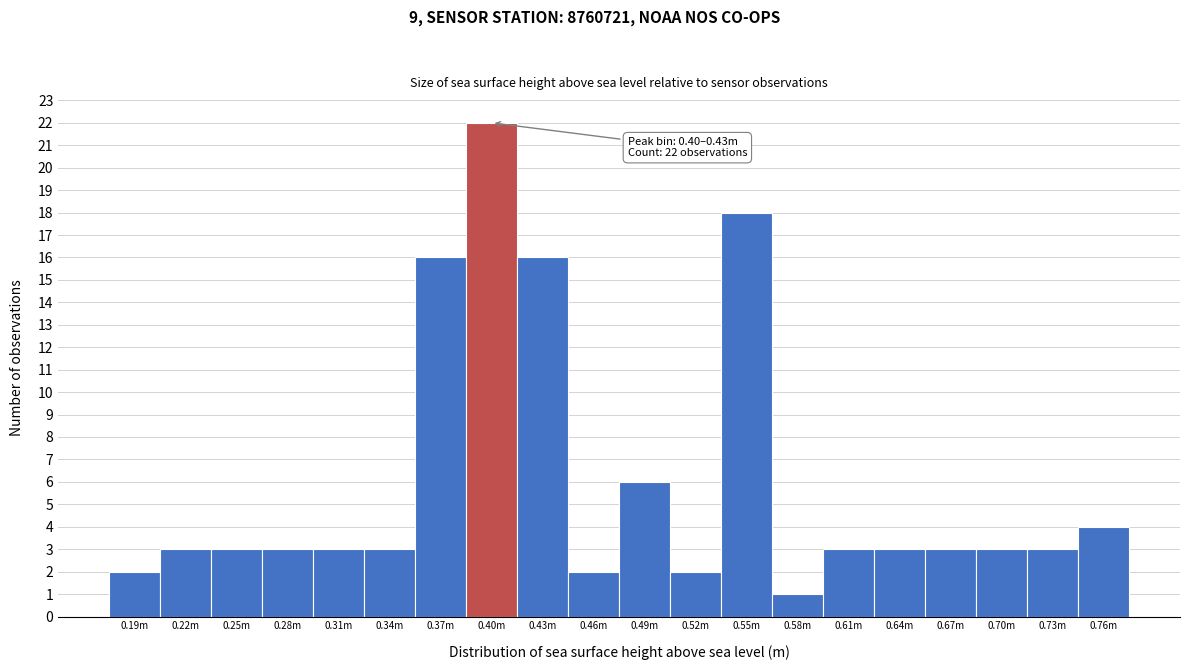

Reading right to left, extract all data points from this chart.

0.76m=4	0.73m=3	0.70m=3	0.67m=3	0.64m=3	0.61m=3	0.58m=1	0.55m=18	0.52m=2	0.49m=6	0.46m=2	0.43m=16	0.40m=22	0.37m=16	0.34m=3	0.31m=3	0.28m=3	0.25m=3	0.22m=3	0.19m=2